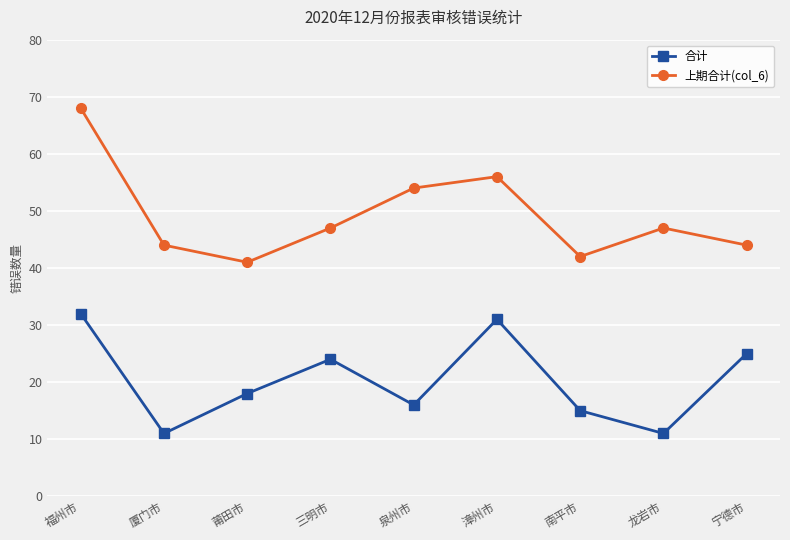

True or false: 上期合计(col_6) and 合计 intersect in this chart.

False